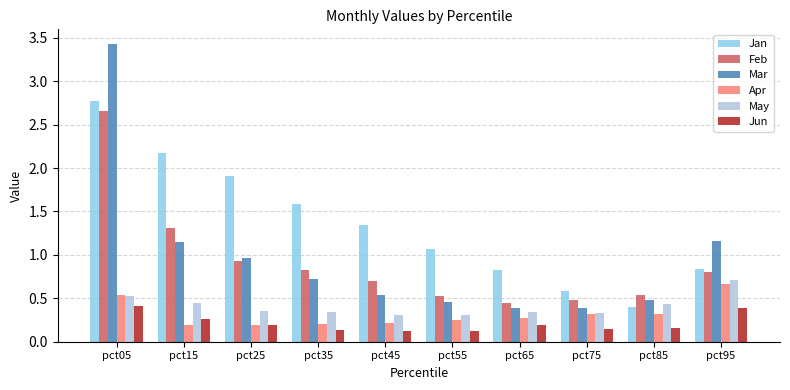

At which category is the sum across all series the highest?

pct05